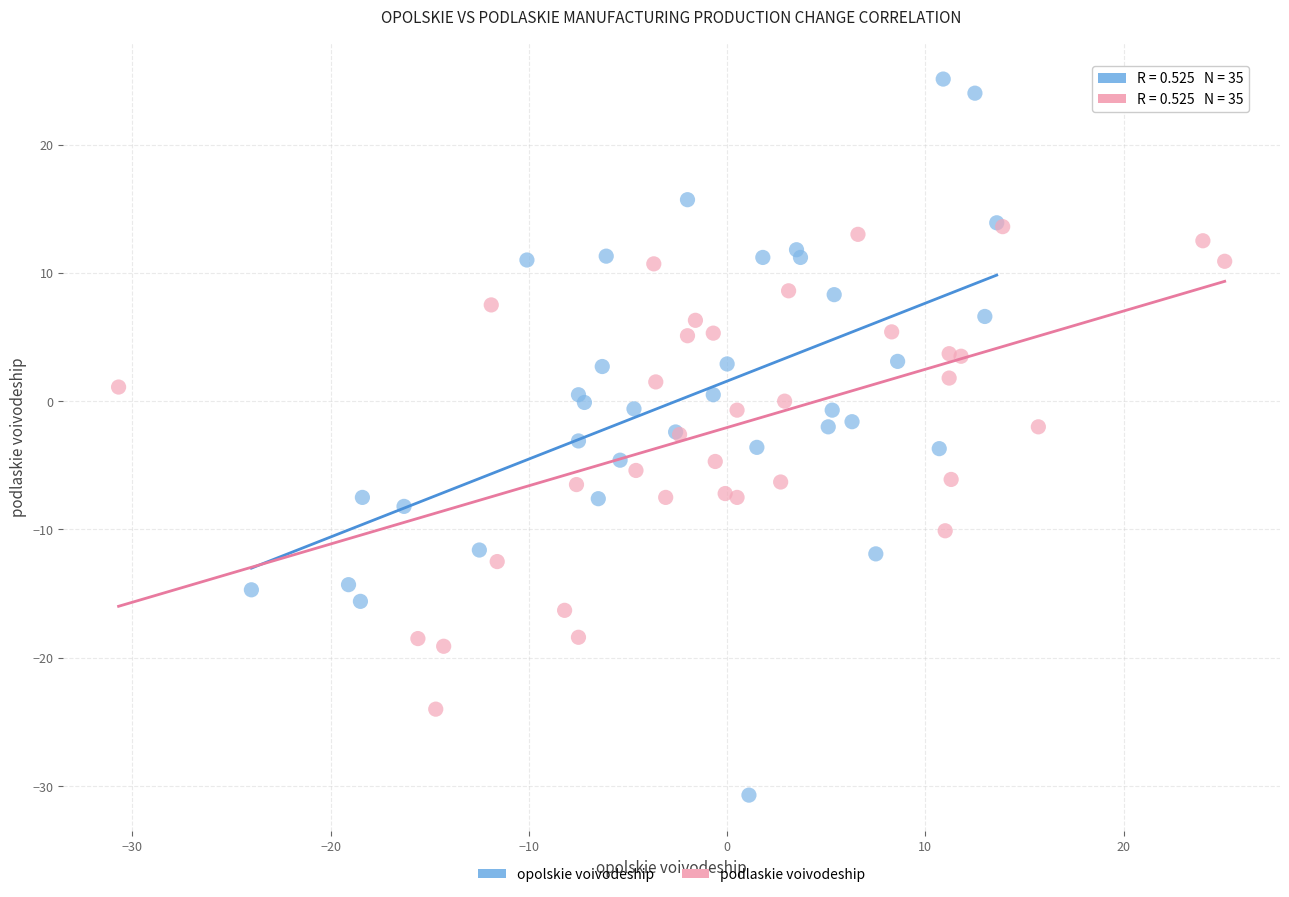

Which series has the widest spread of Y values?

opolskie voivodeship